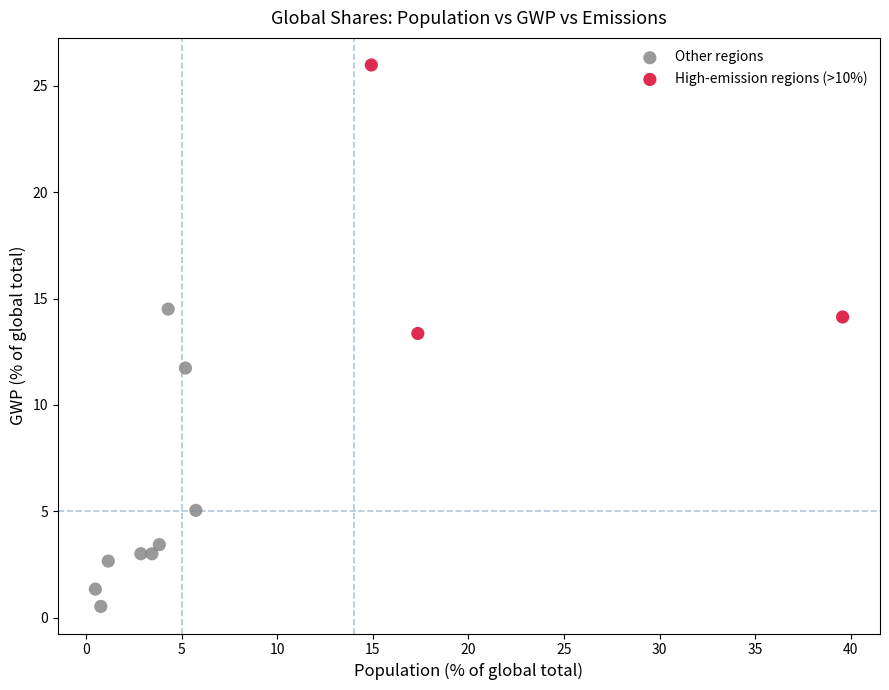

Which series reaches the minimum Y coordinate?

Other regions